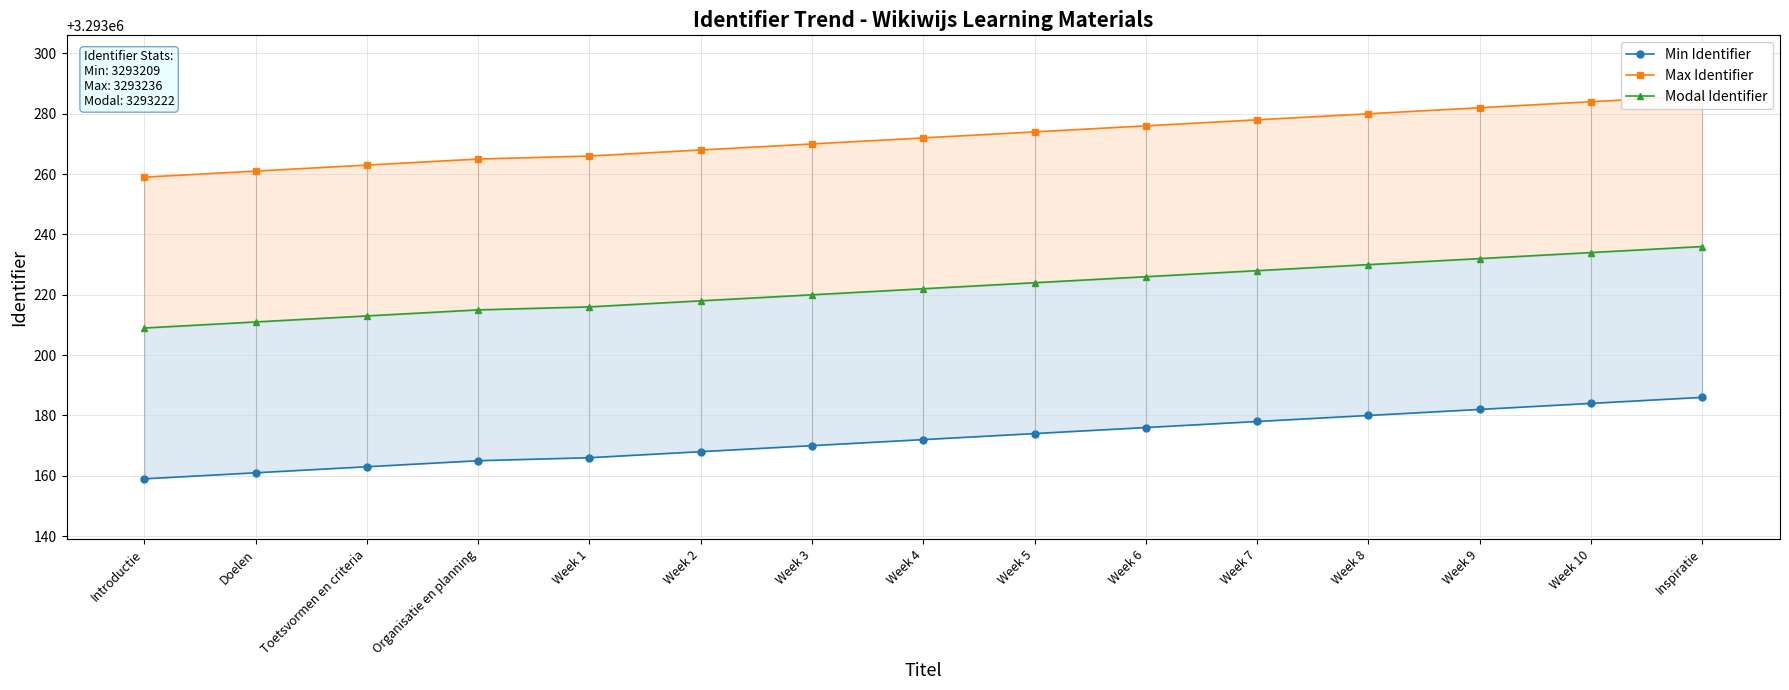

What is the greatest value displayed?

3293286